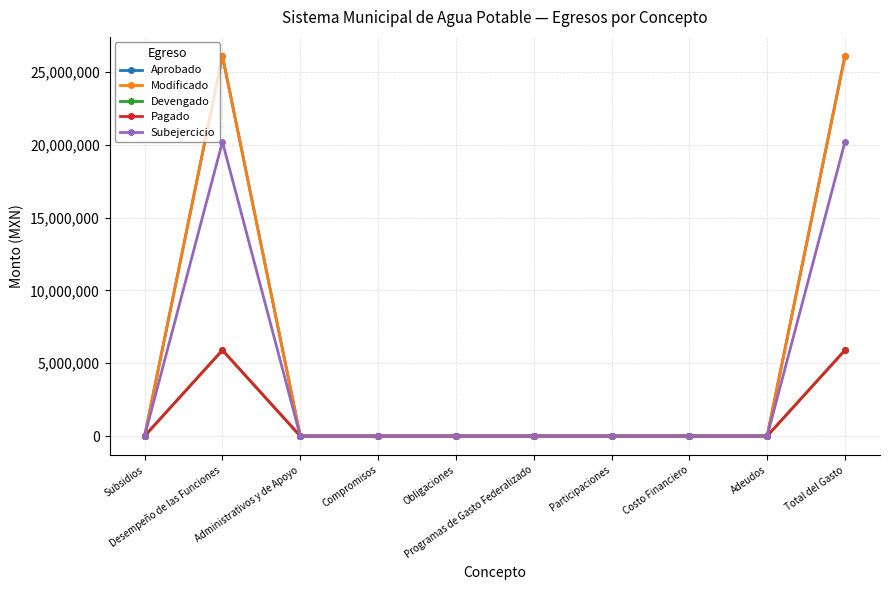

Is this an area chart (filled region under the line)?

No